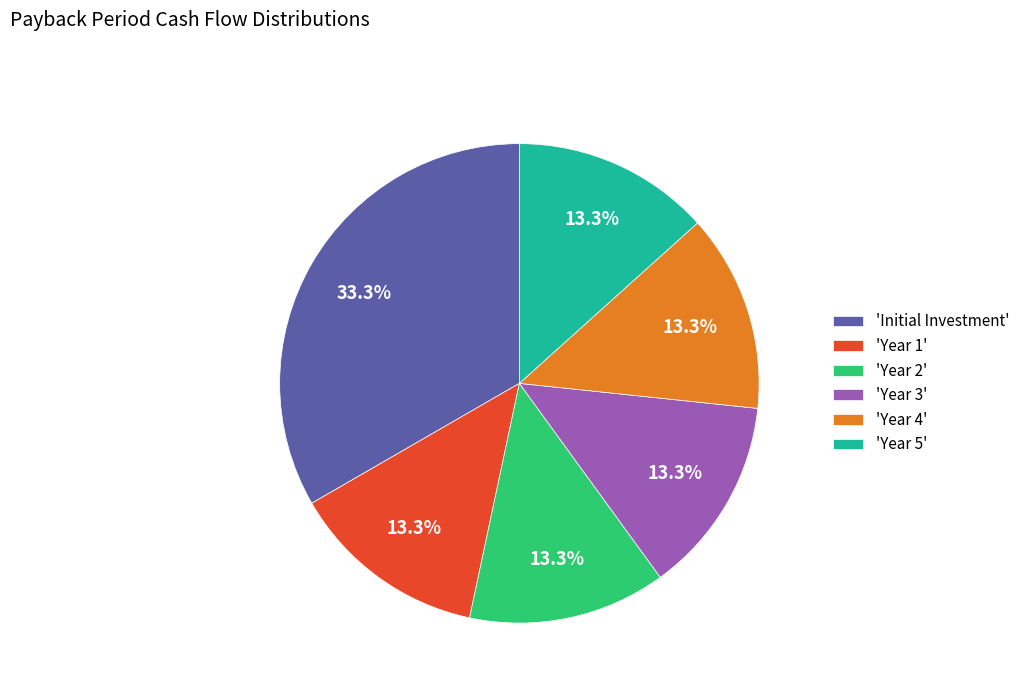

What portion of the pie excludes 'Year 1'?

86.7%